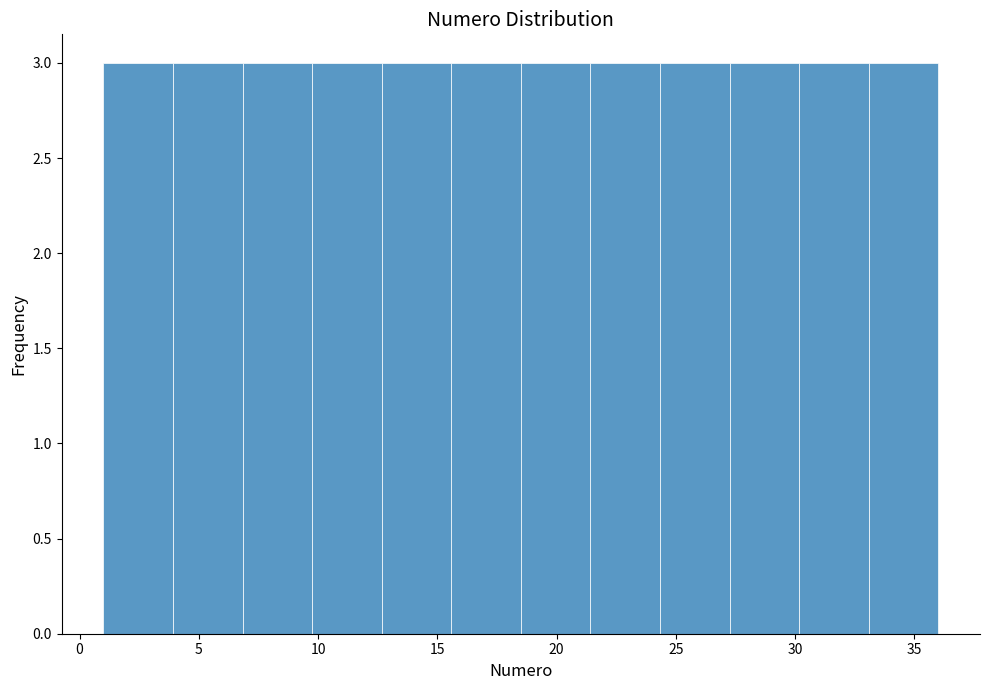

Reading left to right, list every bar in this chart as the range it spans on the x-axis followed by its height. Neither the bar edges nor the heights are printed on the chart, so give them approximately, as read against the axes.

1.0 to 4.0: 3
4.0 to 7.0: 3
7.0 to 10.0: 3
10.0 to 12.5: 3
12.5 to 15.5: 3
15.5 to 18.5: 3
18.5 to 21.5: 3
21.5 to 24.5: 3
24.5 to 27.5: 3
27.5 to 30.0: 3
30.0 to 33.0: 3
33.0 to 36.0: 3